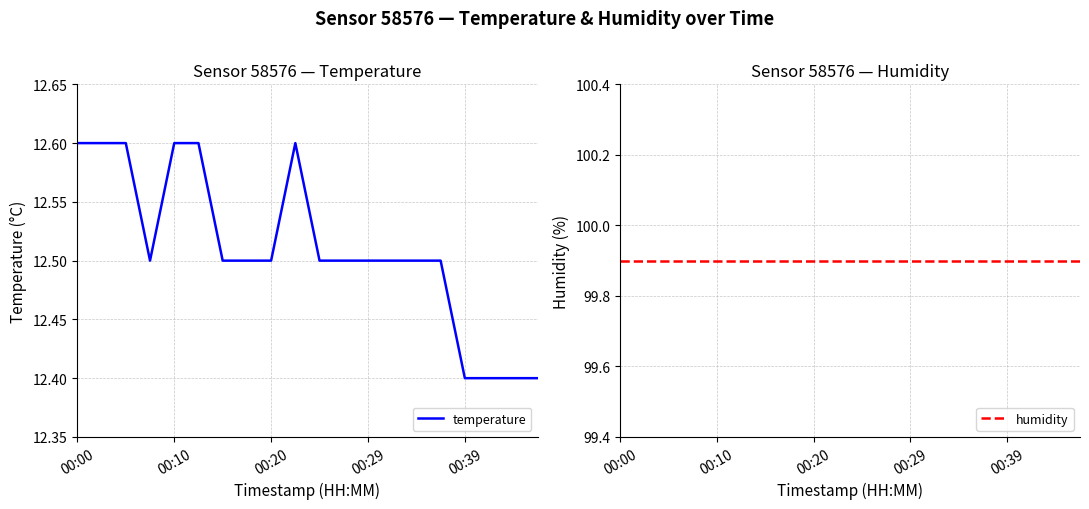

What is the difference between the second highest and minimum values in the temperature series?

0.2